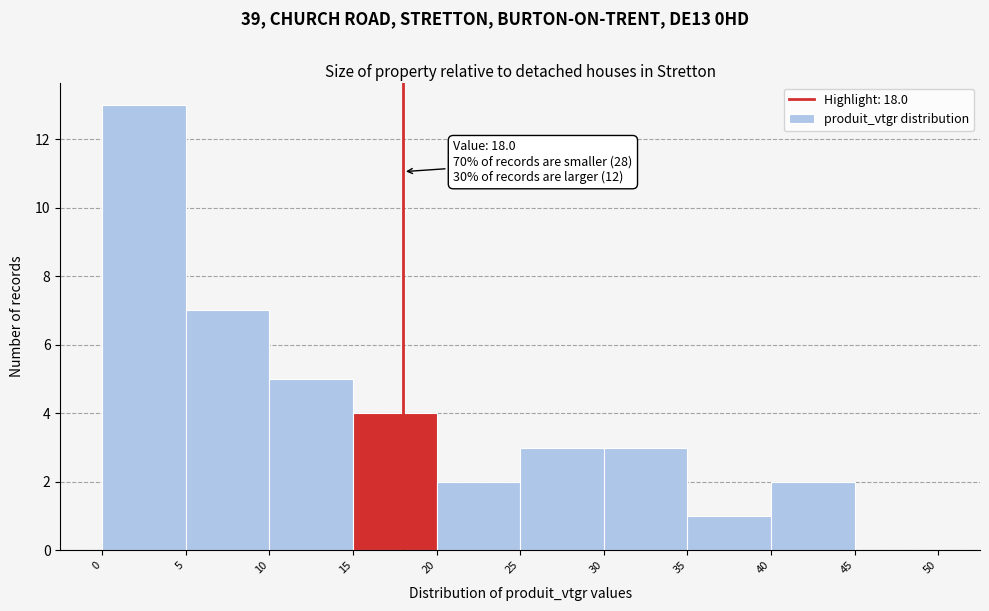

Which range on the x-axis has the tallest bar?

0 to 5